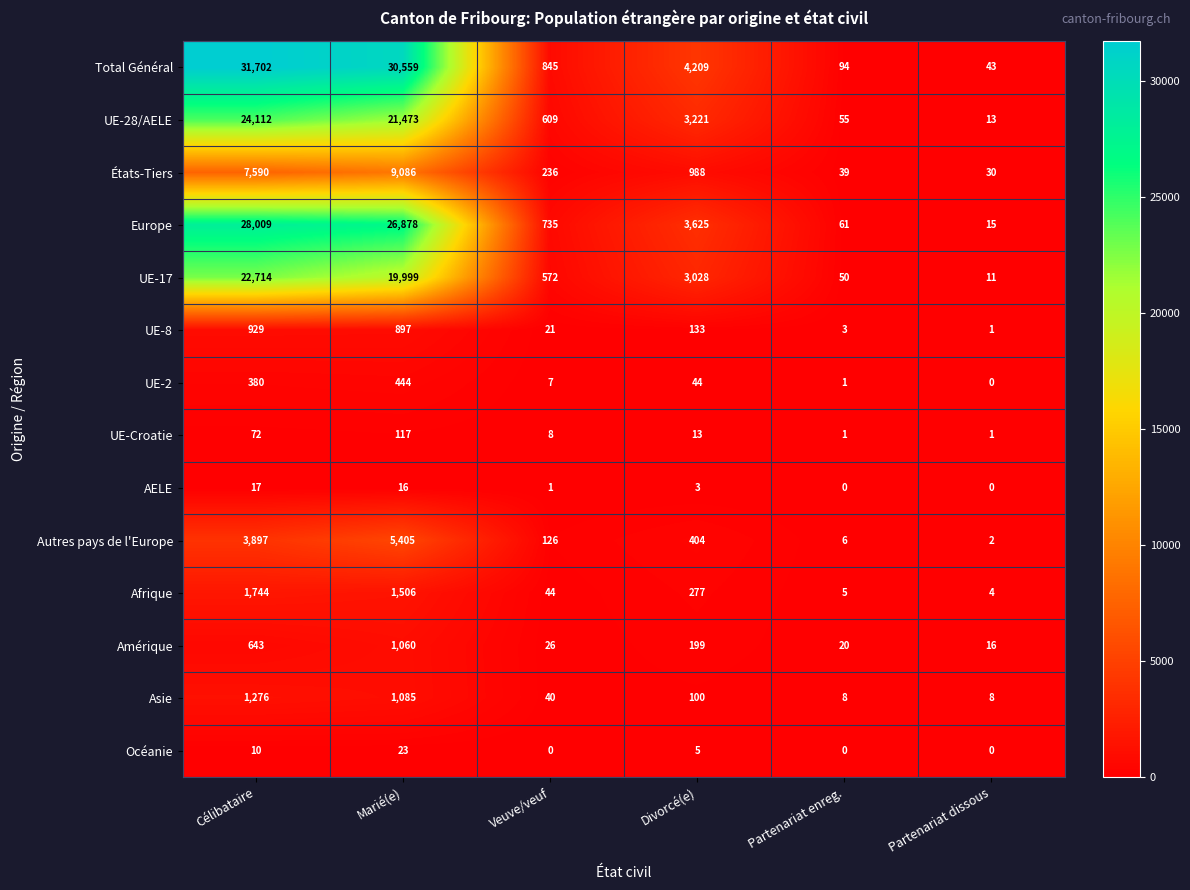

What is the average value of the AELE series?

6